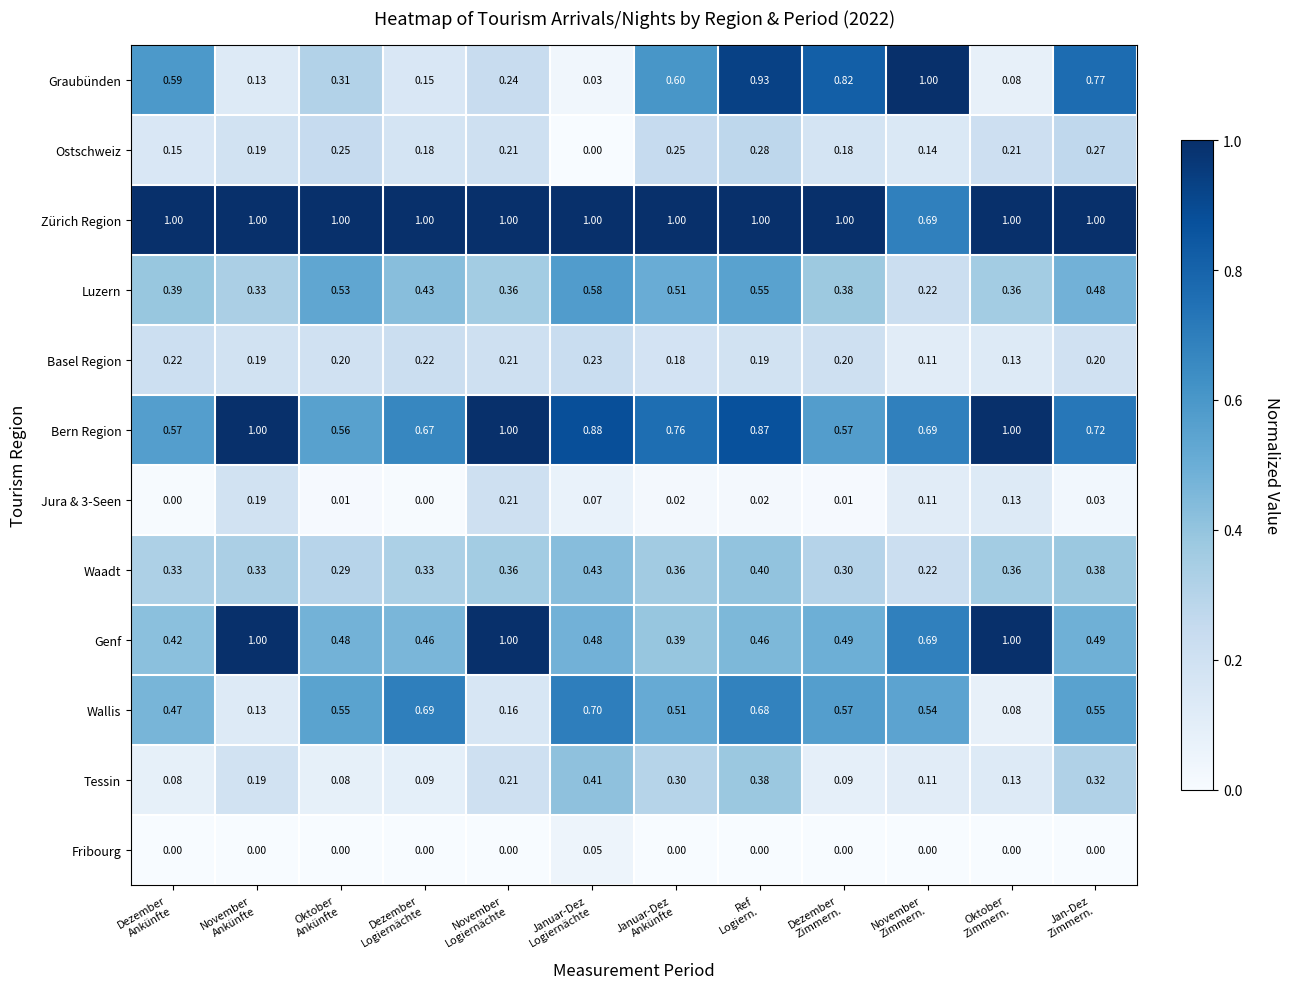

Which series has the widest spread of values?

Graubünden